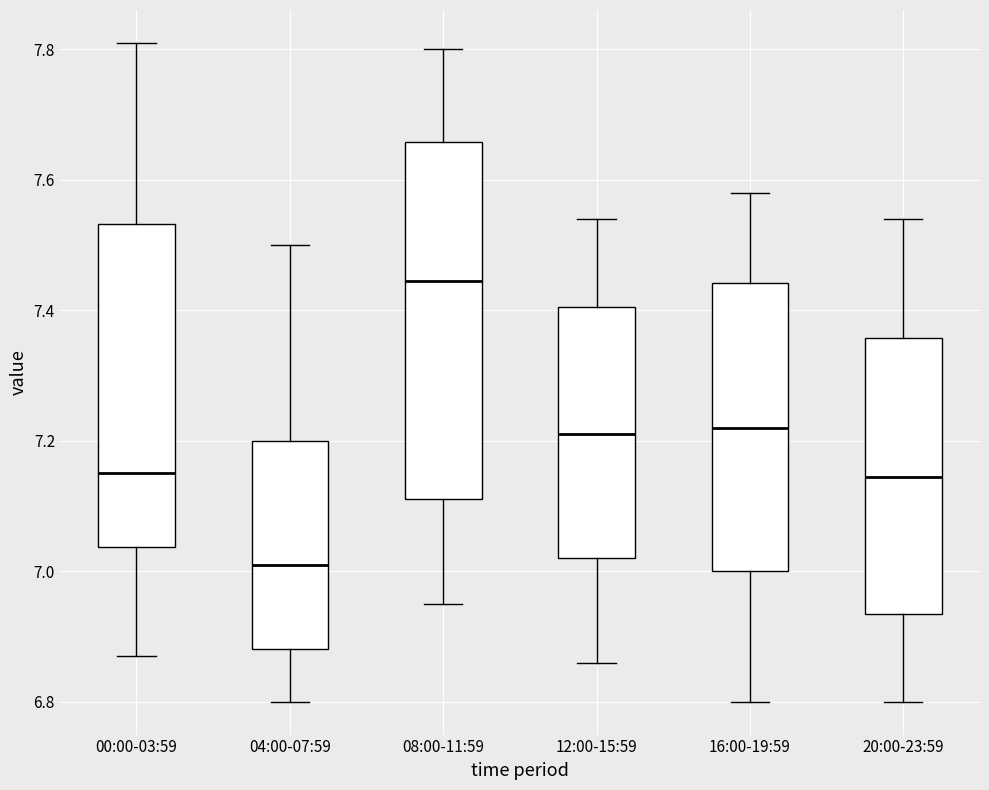

Where does the upper whisker of the box for 16:00-19:59 end on the y-axis? The values are not printed on the chart, so give them approximately, as read against the axis.

7.58